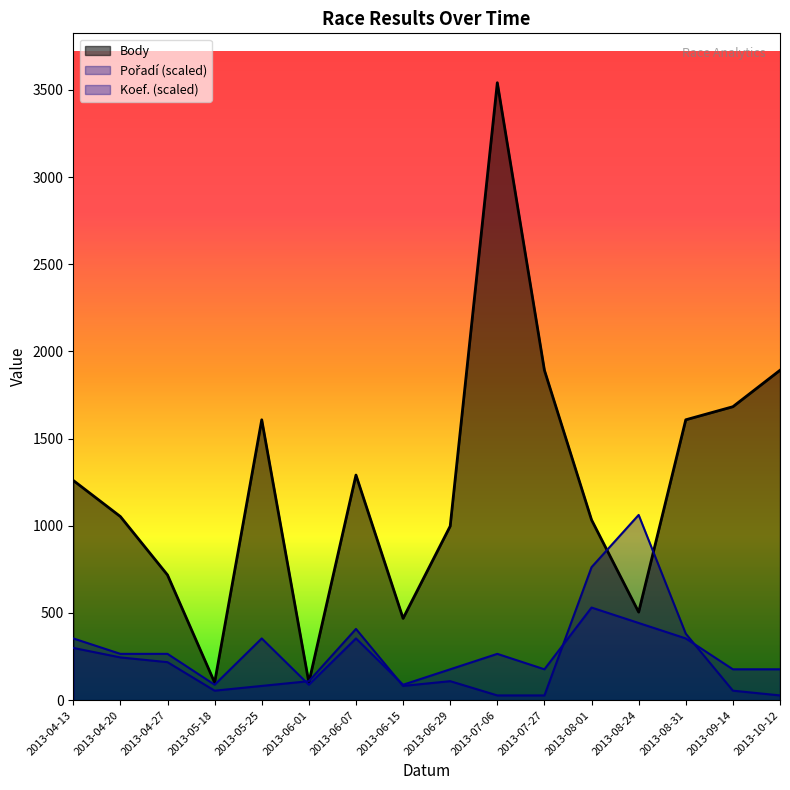

What is the value of the Koef. point at the 13th from the left?

442.6